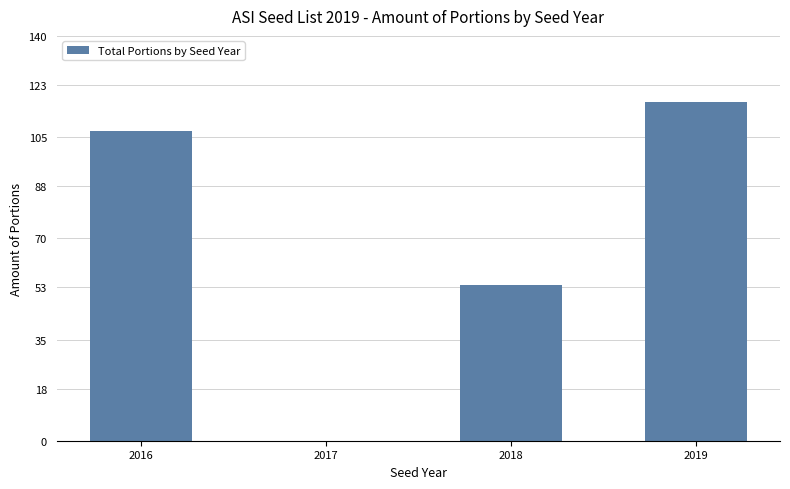

Reading left to right, extract all data points from this chart.

2016=107	2017=0	2018=54	2019=117